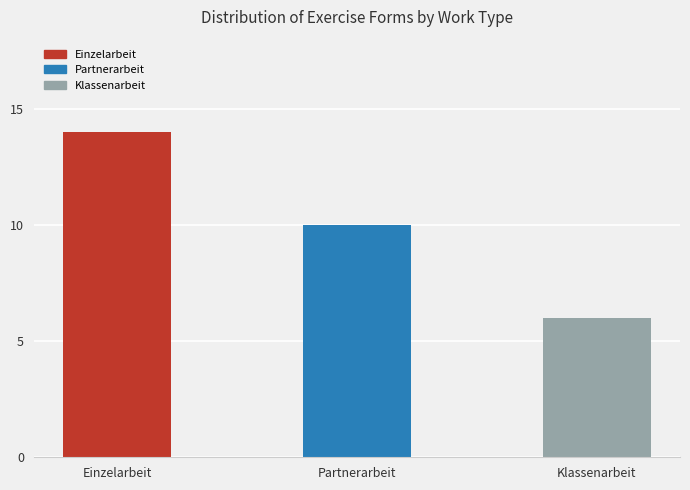

Reading right to left, transcribe all the data shown in this chart.

6	10	14